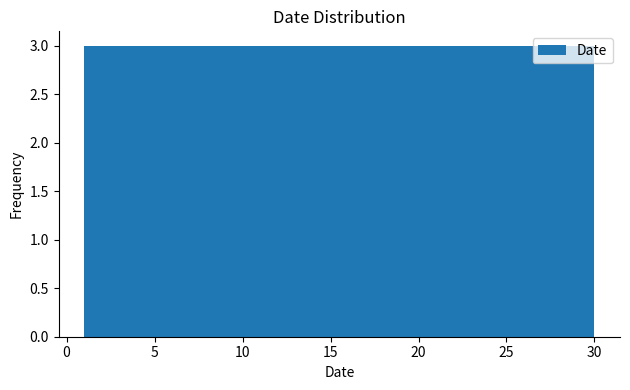

What is the height of the bar covering 6.8 to 9.7 on the x-axis? Neither the bar edges nor the heights are printed on the chart, so give them approximately, as read against the axes.

3